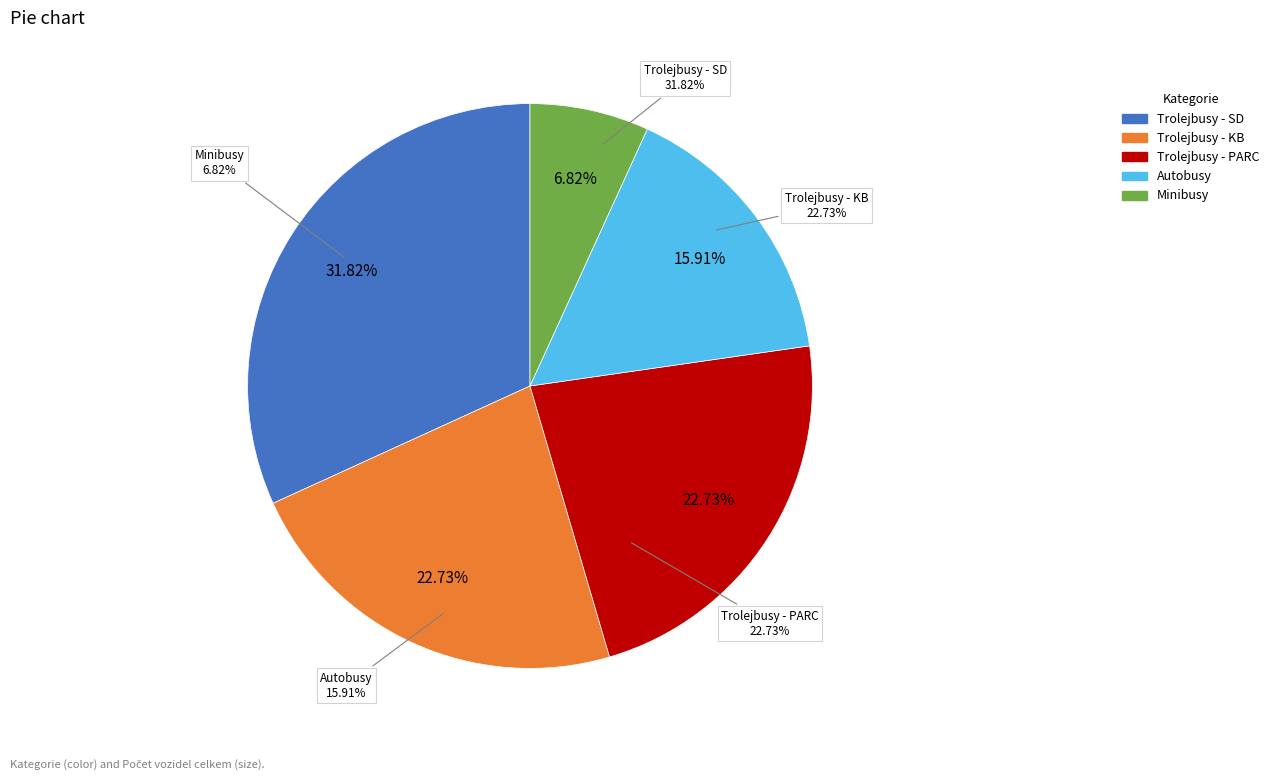

The Autobusy slice represents 16% of the pie. True or false?

True